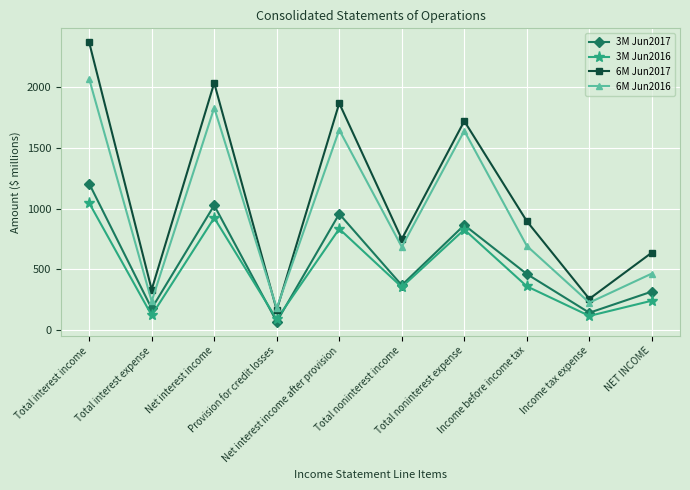

Count the number of categories in the chart.

10